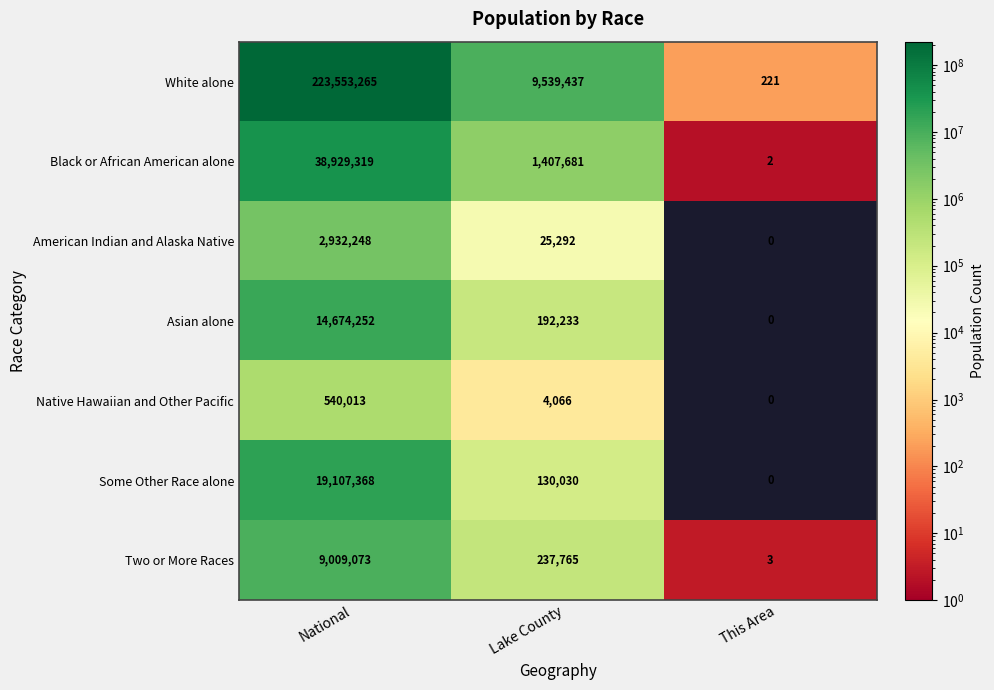

What is the average value of the White alone series?

77697641